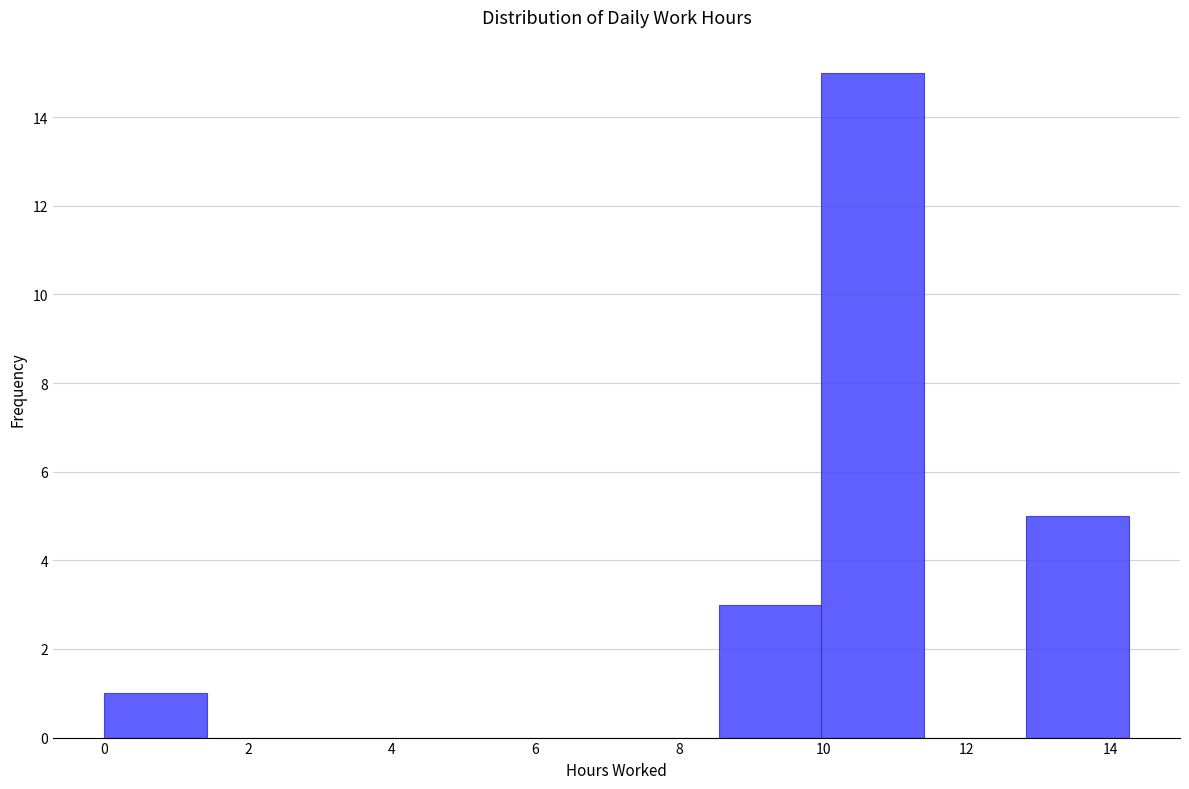

Reading left to right, list every bar in this chart as the range it spans on the x-axis followed by its height. Neither the bar edges nor the heights are printed on the chart, so give them approximately, as read against the axes.

0.0 to 1.4: 1
1.4 to 2.8: 0
2.8 to 4.2: 0
4.2 to 5.8: 0
5.8 to 7.2: 0
7.2 to 8.6: 0
8.6 to 10.0: 3
10.0 to 11.4: 15
11.4 to 12.8: 0
12.8 to 14.2: 5